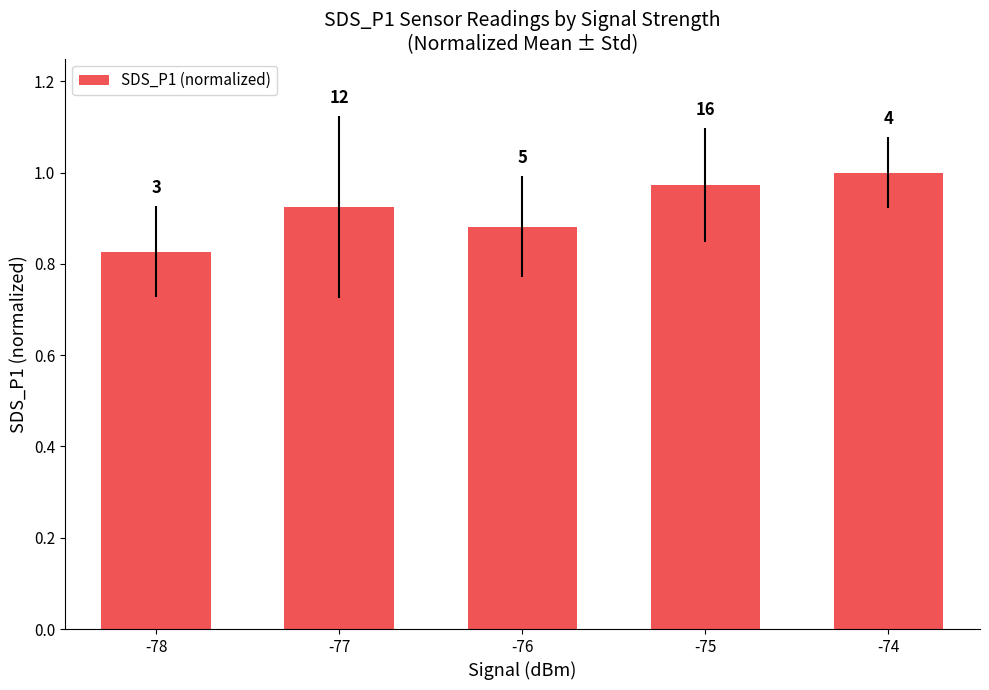

How many bars are there in total?

5